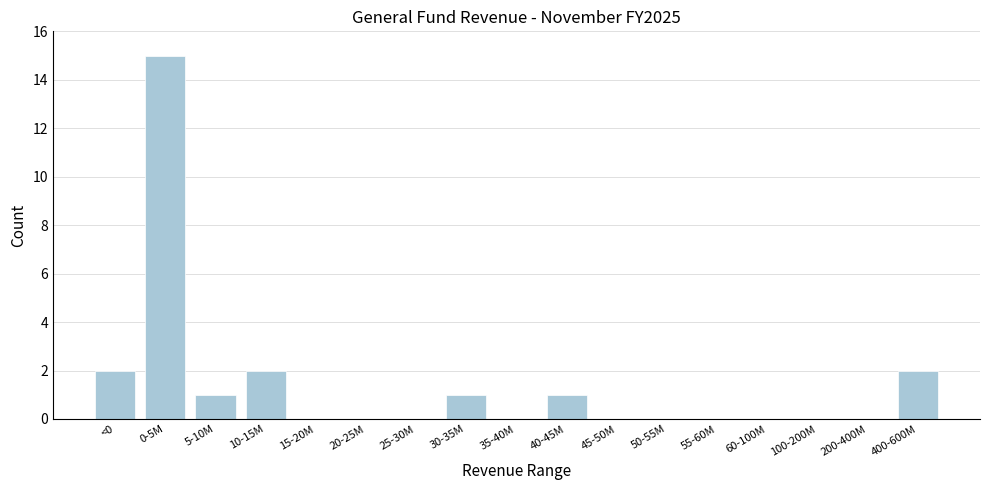

Reading left to right, extract all data points from this chart.

<0=2	0-5M=15	5-10M=1	10-15M=2	15-20M=0	20-25M=0	25-30M=0	30-35M=1	35-40M=0	40-45M=1	45-50M=0	50-55M=0	55-60M=0	60-100M=0	100-200M=0	200-400M=0	400-600M=2